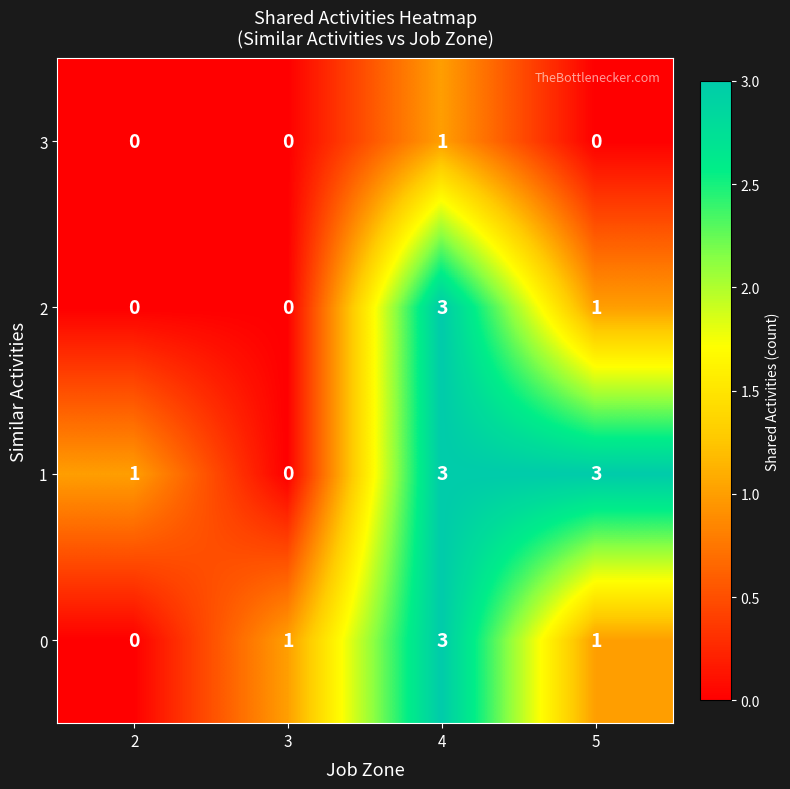

Count the 3 values in the range 0 to 1.

4